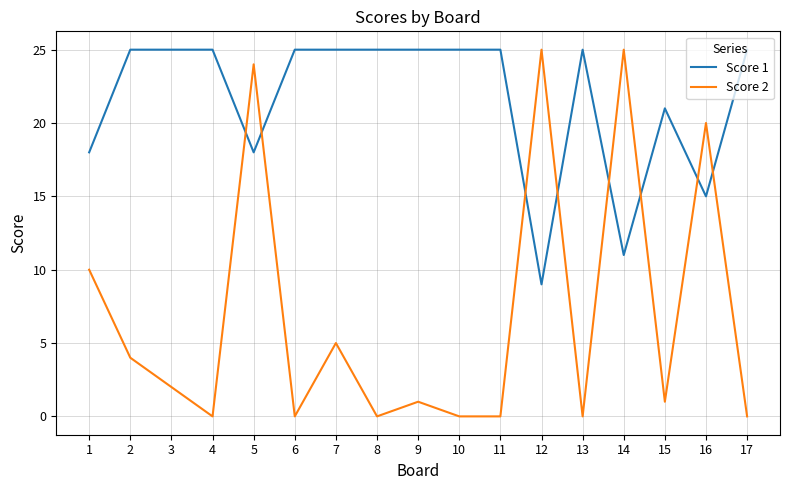

How many lines are shown in the chart?

2